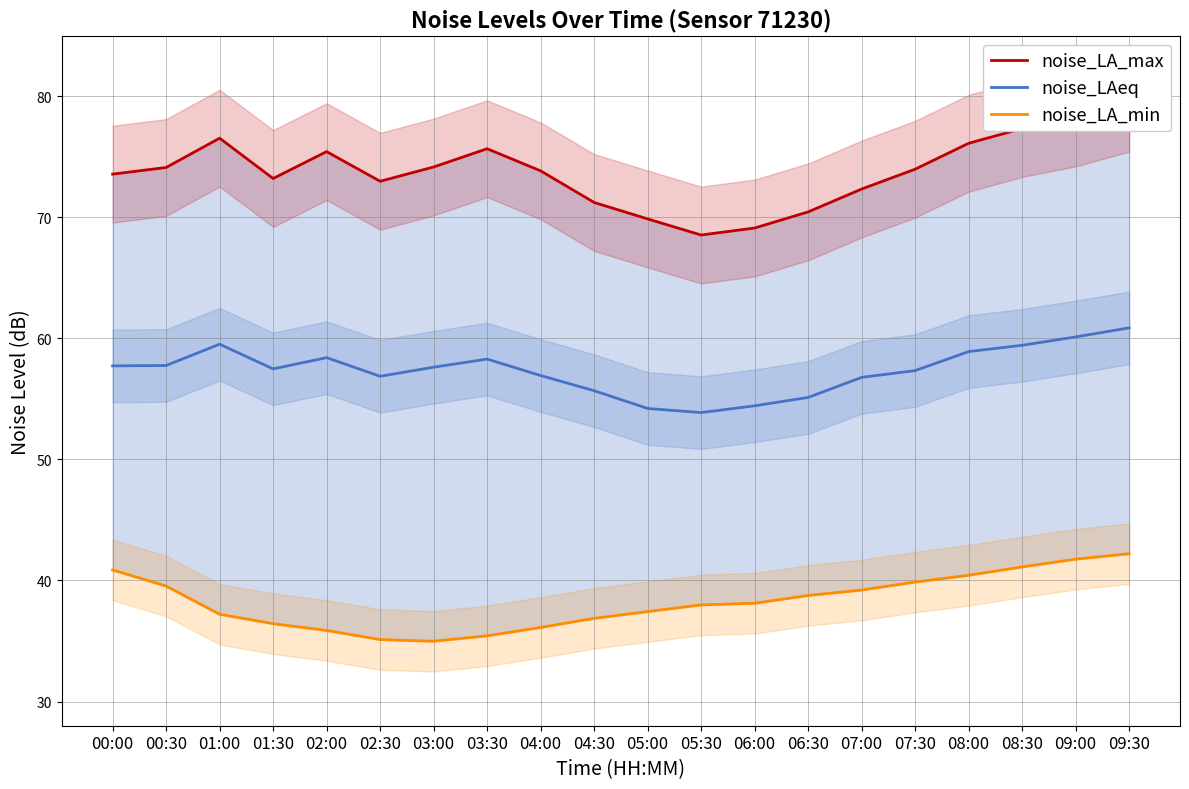

At which category is the sum across all series the highest?

09:30